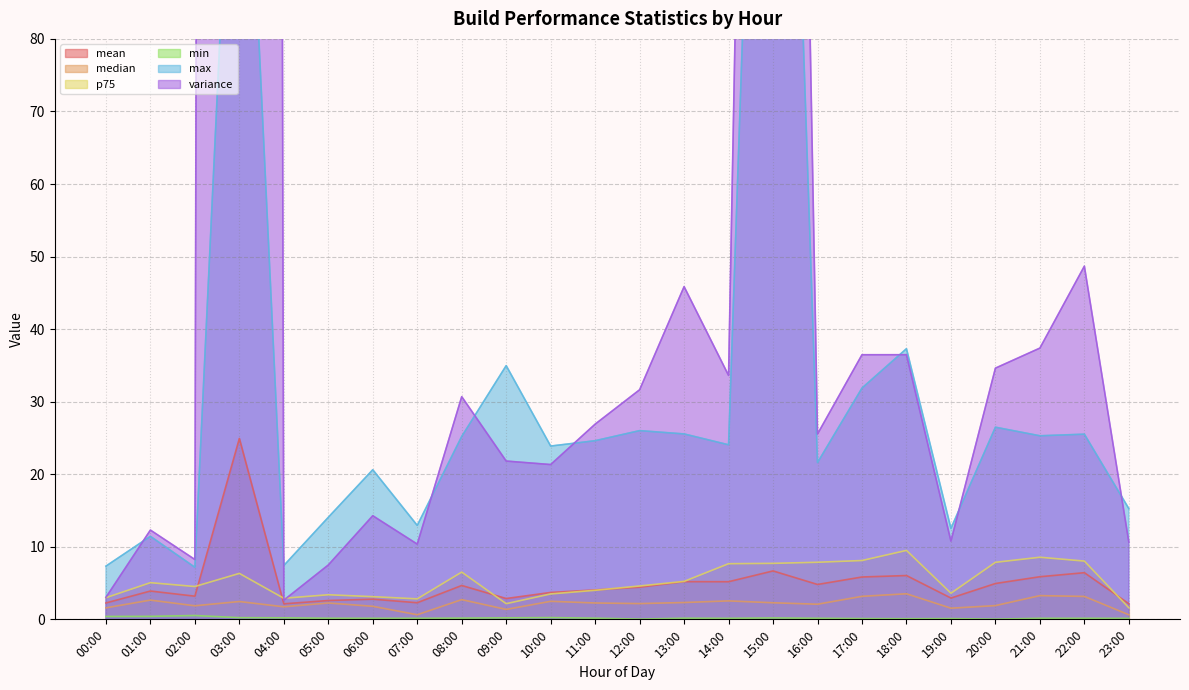

How many times do variance and p75 cross each other?

2